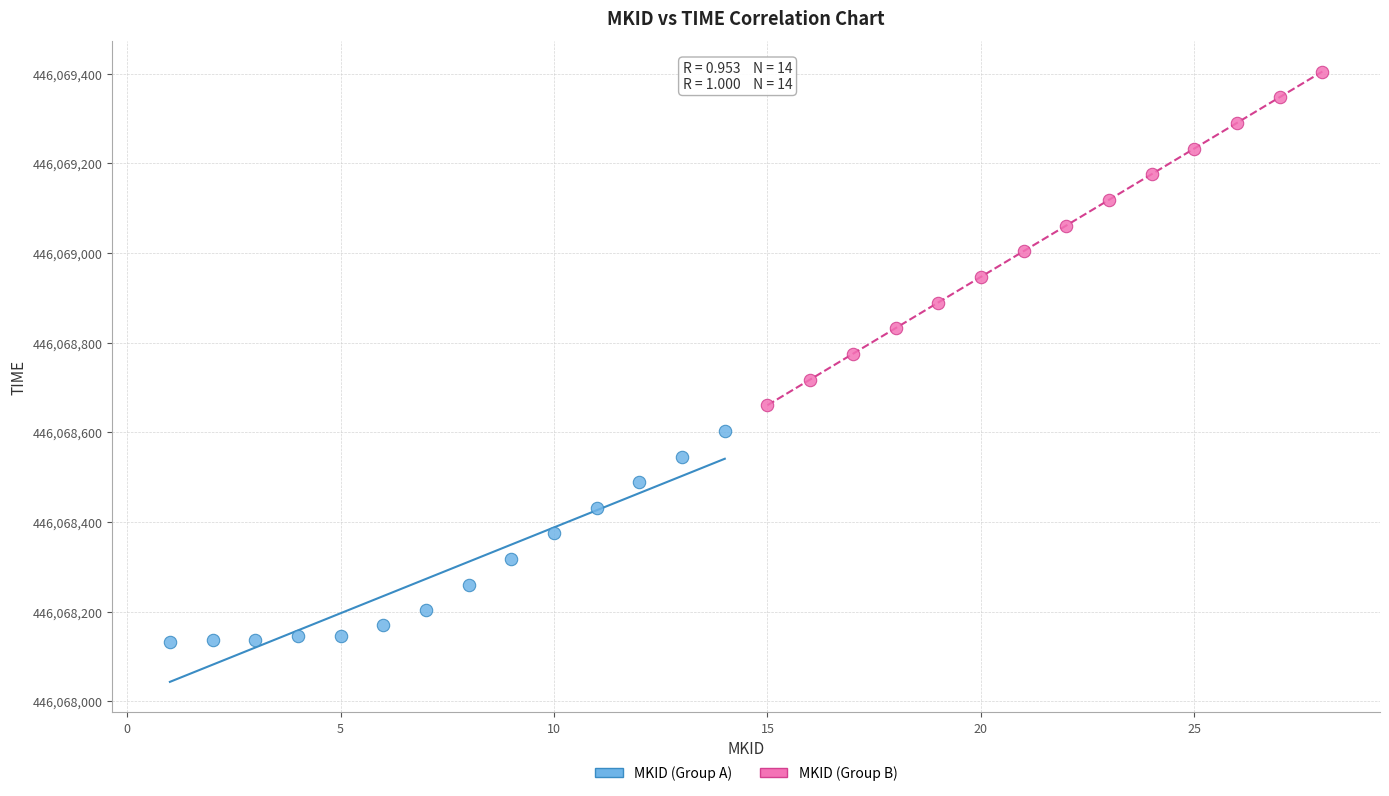

Which series reaches the maximum Y coordinate?

MKID (Group B)